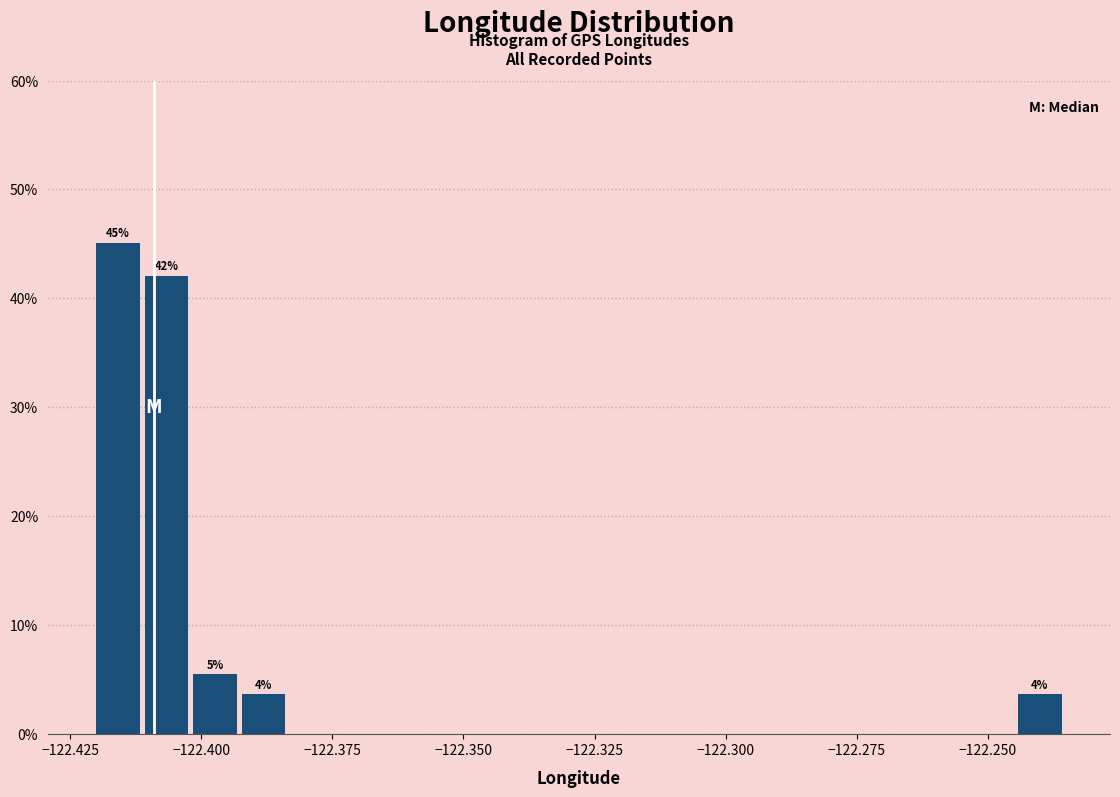

Around what value on the x-axis is the tallest bar? Give the approximate position of its centre, as read against the axis.

-122.415